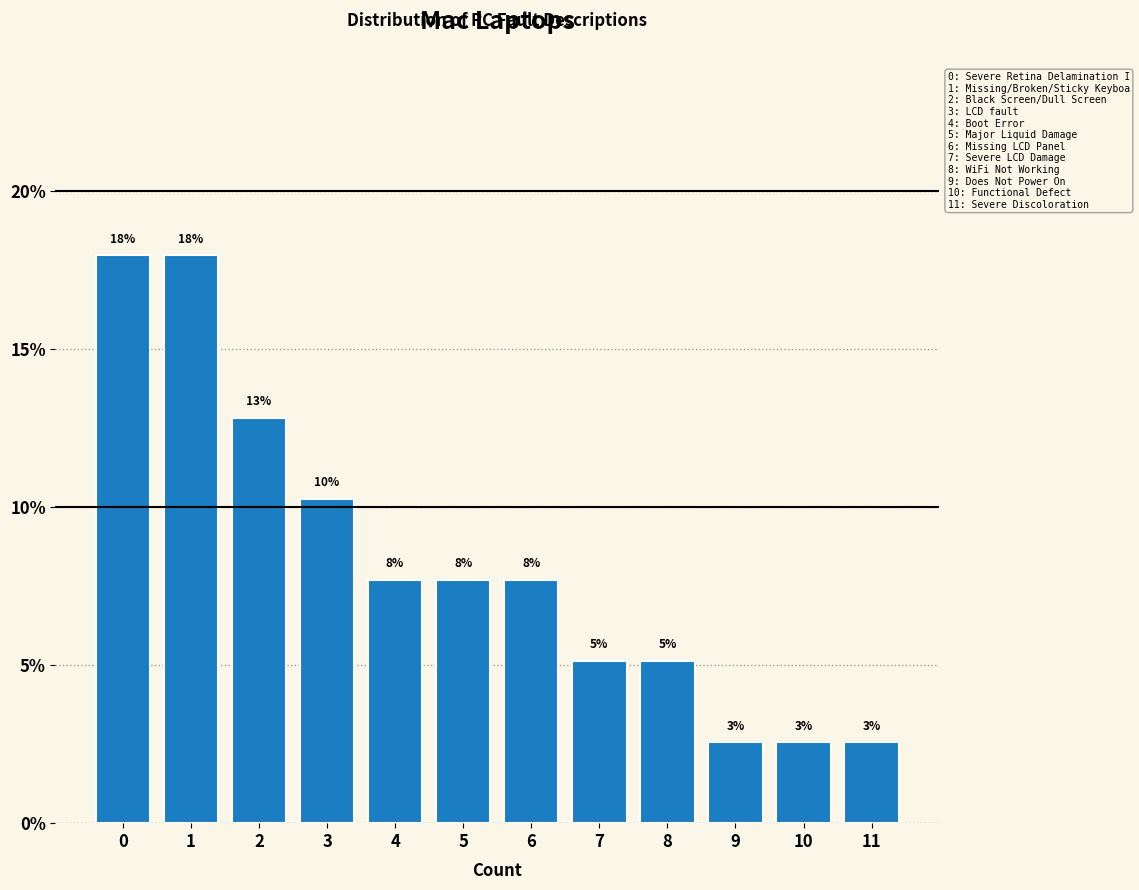

Are the bars horizontal?

No